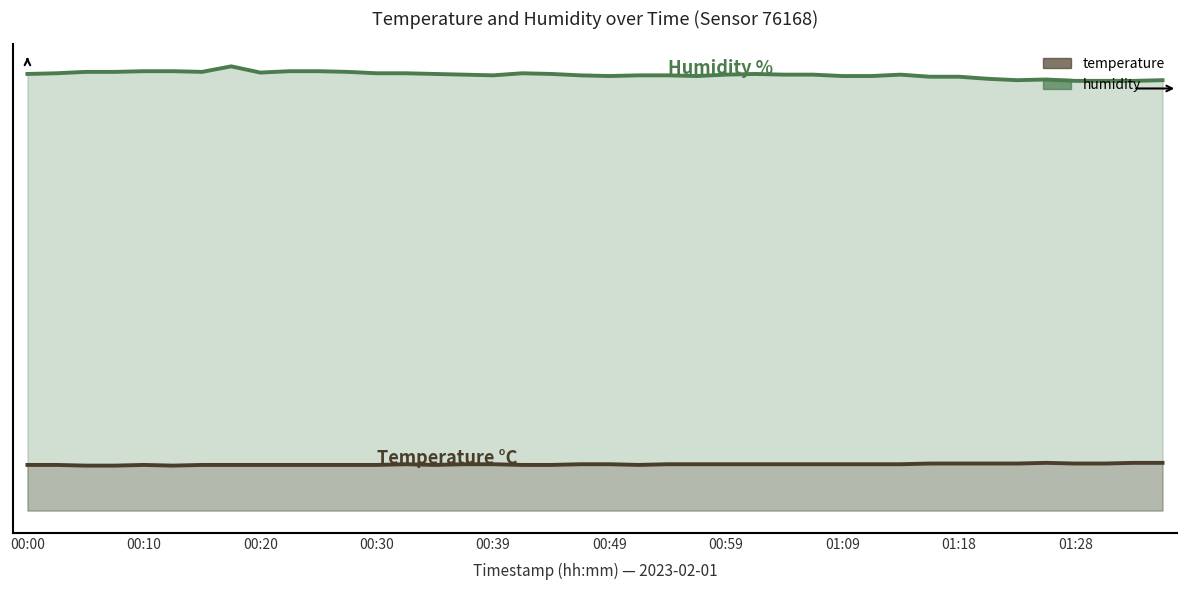

How many distinct data groups are displayed?

2